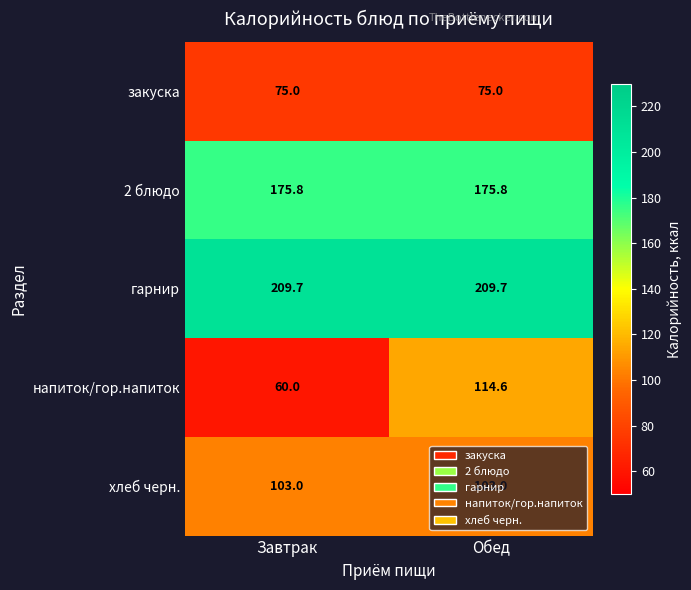

What is the spread (max minus min) of values at Обед?

134.7